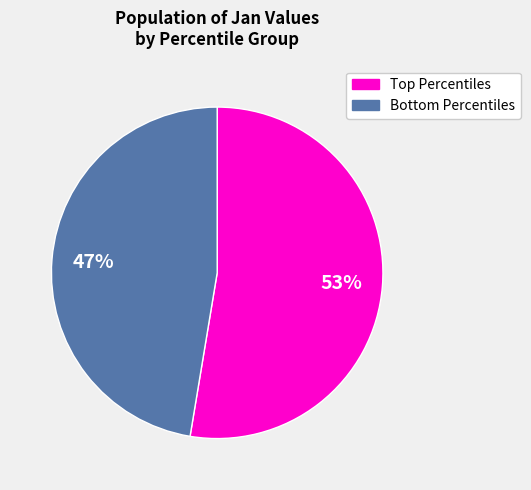

Is there any slice that represents more than half of the pie?

Yes